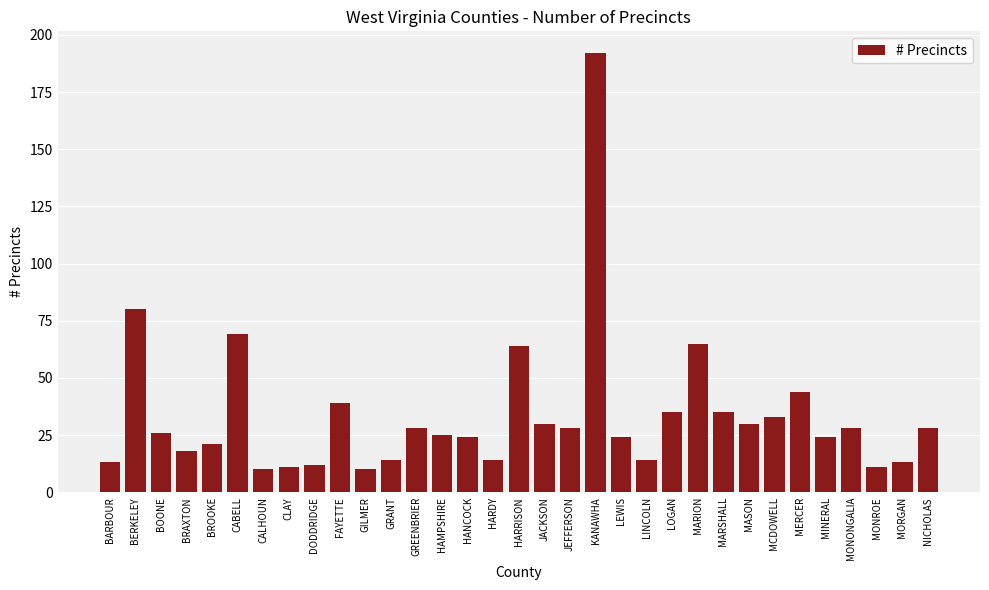

The chart shows a value of 28 at NICHOLAS. True or false?

True